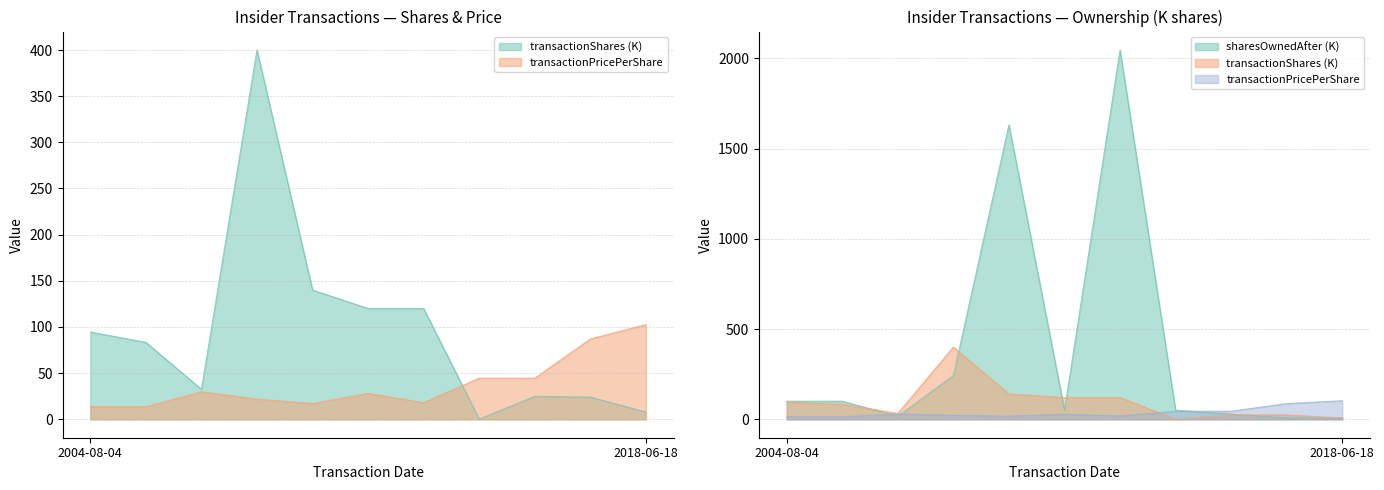

Between which two adjacent categories do transactionPricePerShare and transactionShares first intersect?

2013-01-28 and 2013-04-16